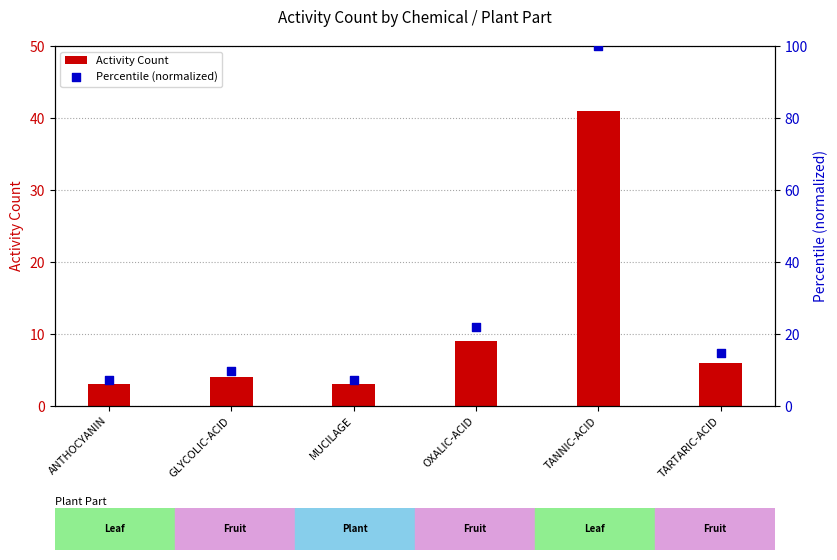

Which series has the widest spread of Y values?

Percentile (normalized)